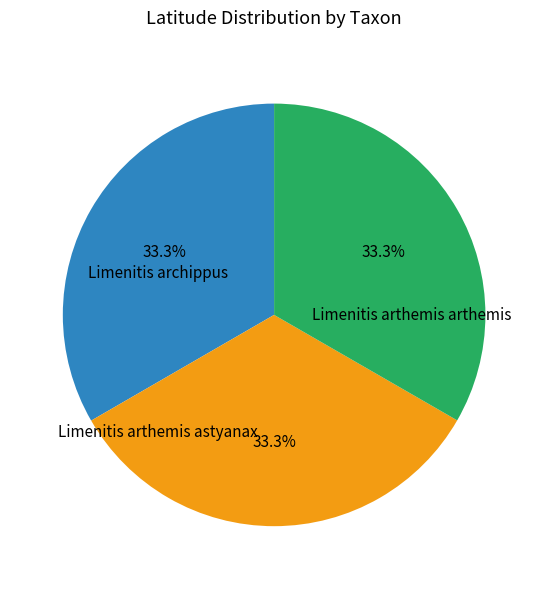

Count the number of slices in the pie.

3